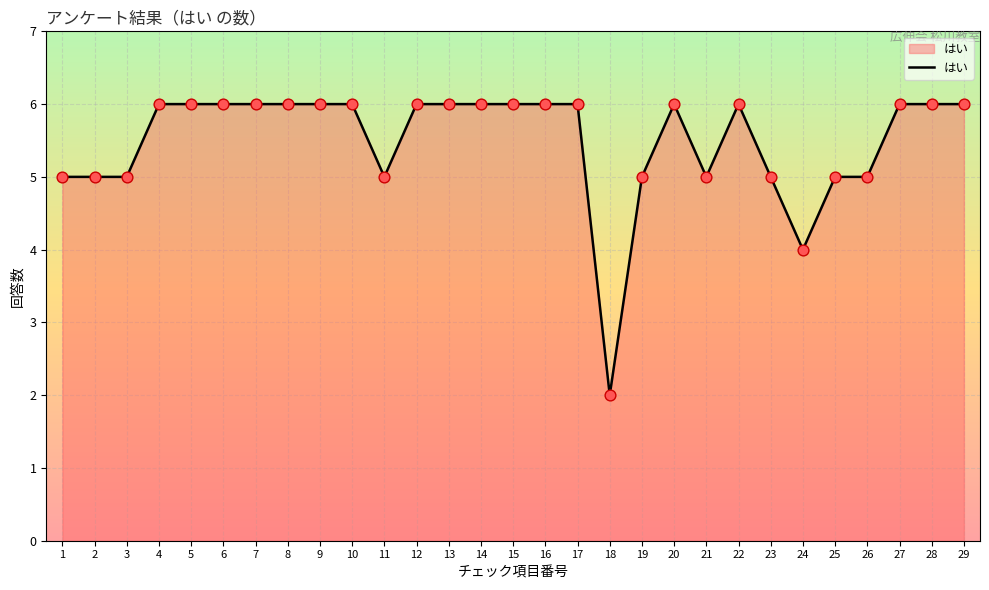

Which has a higher value, 9 or 18?

9